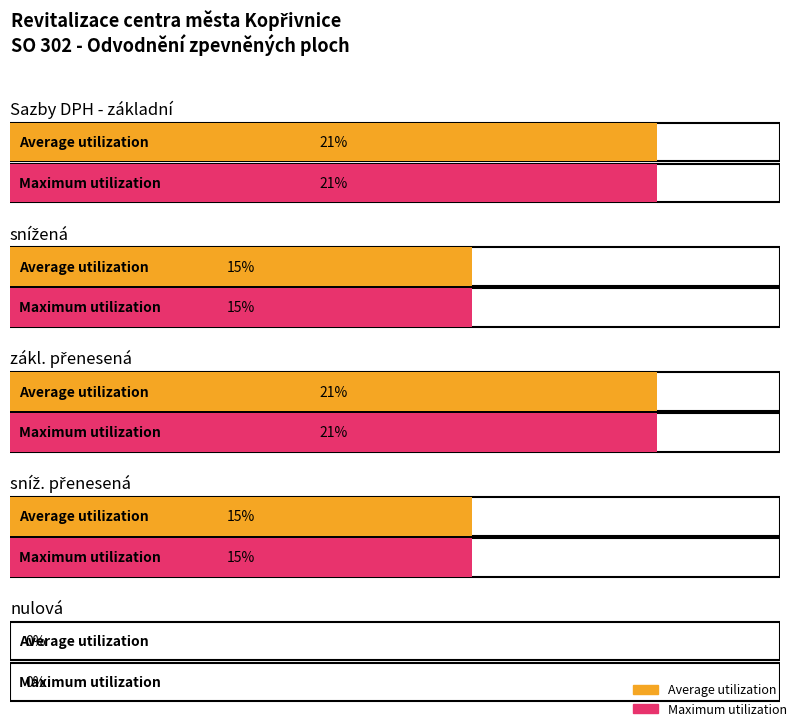

Which category has the highest value in the Maximum utilization series?

základní